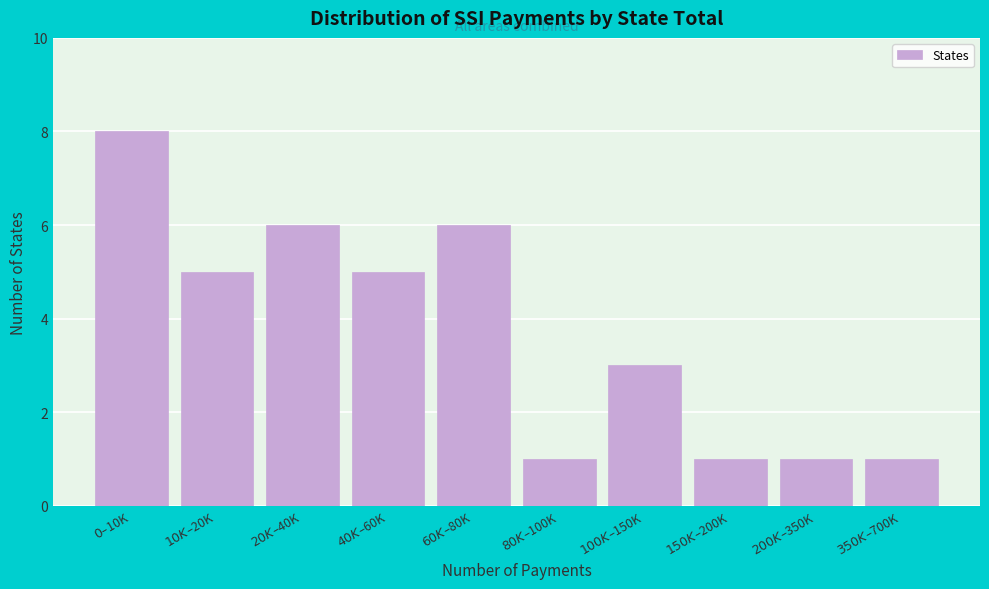

Reading left to right, list all the values displayed in this chart.

8	5	6	5	6	1	3	1	1	1